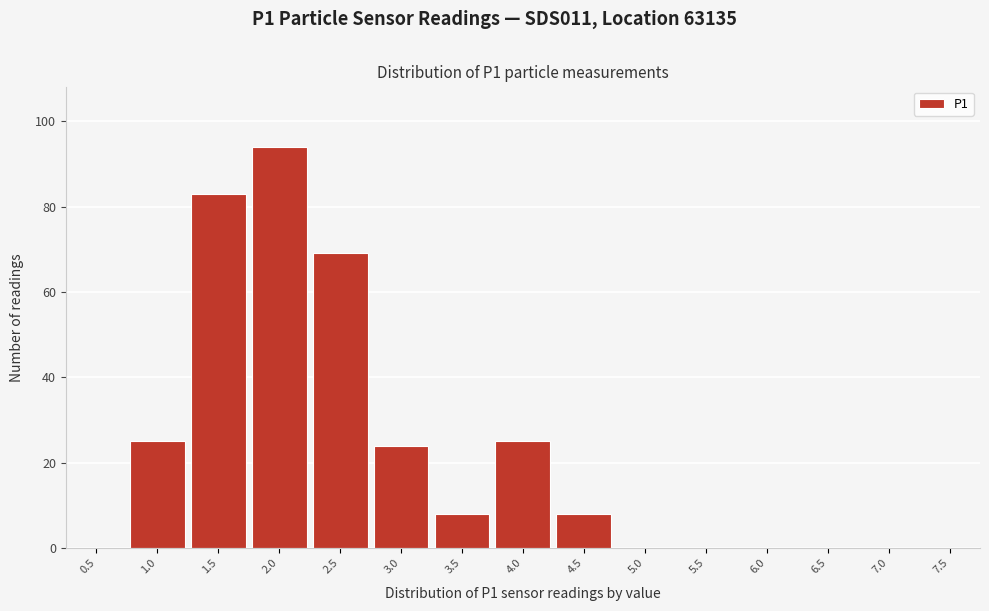

Reading right to left, what are all the values shown in this chart?

7.5=0	7.0=0	6.5=0	6.0=0	5.5=0	5.0=0	4.5=8	4.0=25	3.5=8	3.0=24	2.5=69	2.0=94	1.5=83	1.0=25	0.5=0